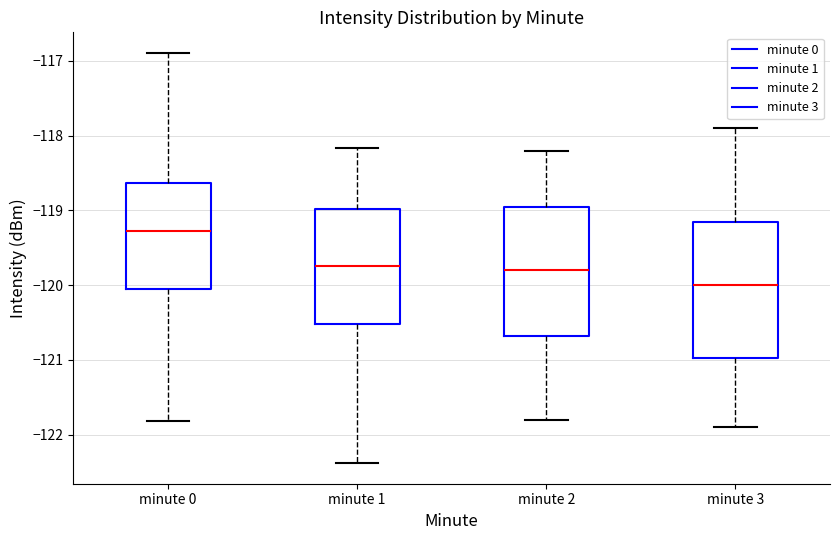

Reading left to right, transcribe this box plot: for each box, give where its median line is, the range the box spans, and where its two whiskers end, as read against the y-axis. The values are not printed on the chart, so give them approximately, as read against the axis.

minute 0: median -119.3, box -120.0 to -118.6, whiskers -121.8 to -116.9
minute 1: median -119.7, box -120.5 to -119.0, whiskers -122.4 to -118.2
minute 2: median -119.8, box -120.7 to -118.9, whiskers -121.8 to -118.2
minute 3: median -120.0, box -121.0 to -119.1, whiskers -121.9 to -117.9